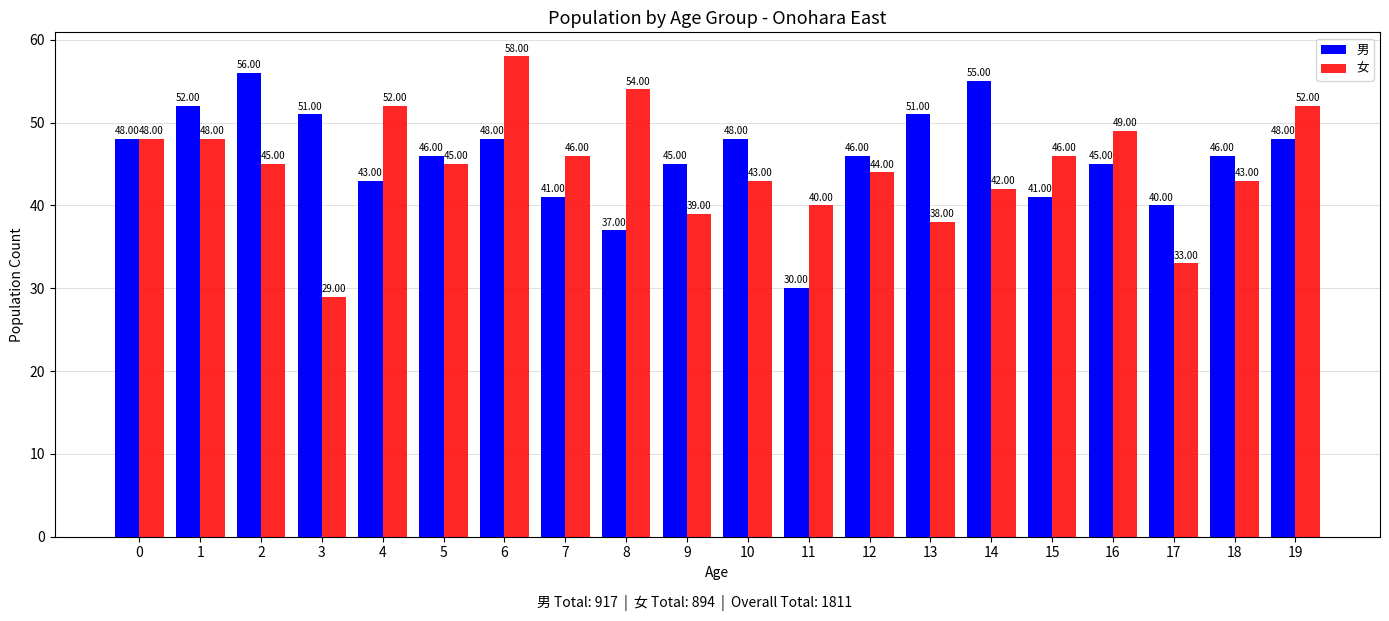

Which series has the widest spread of values?

女